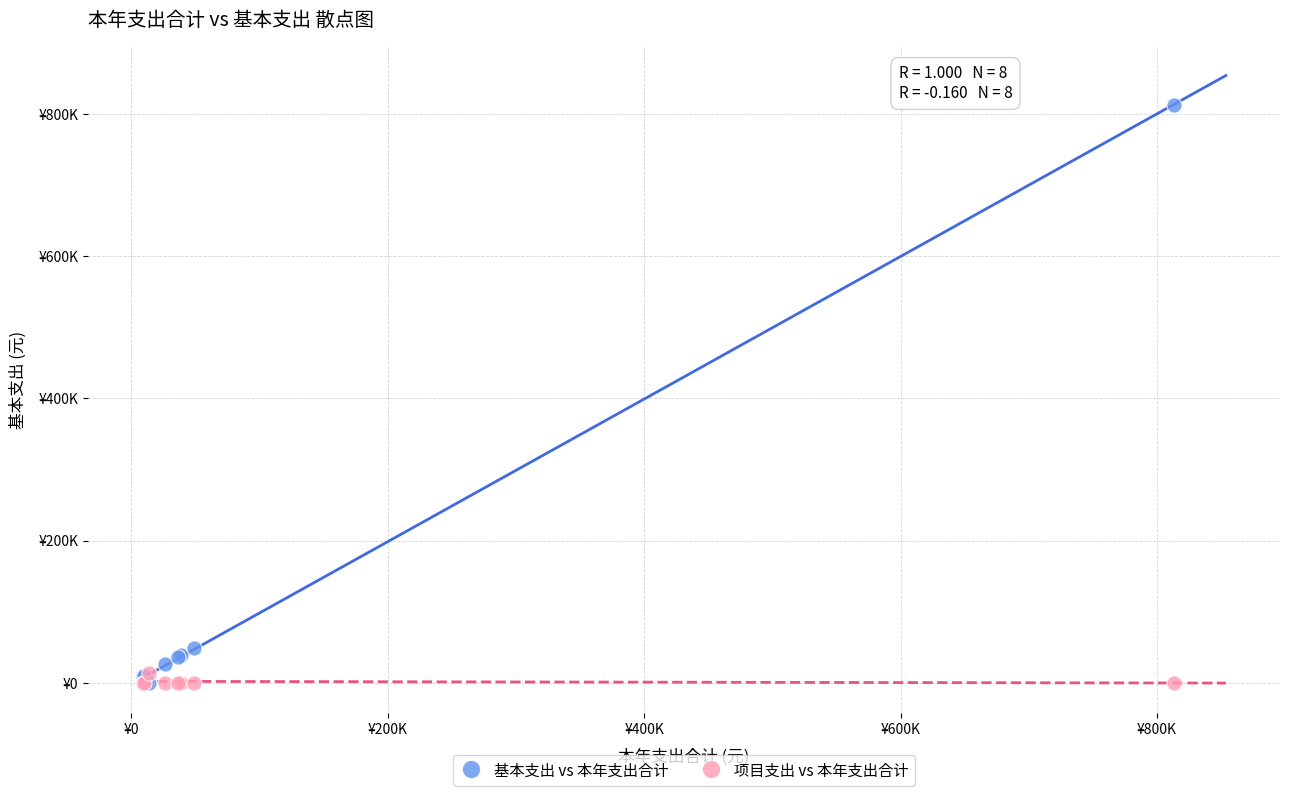

Which series has the largest Y range (max minus min)?

基本支出 vs 本年支出合计